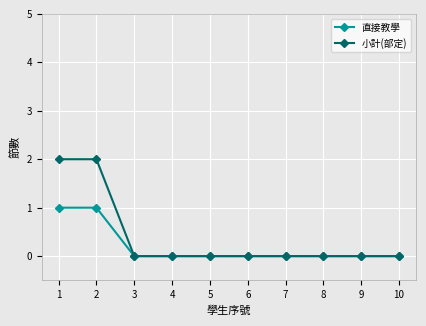

Is the value of 小計(部定) at 2 greater than the value of 直接教學 at 2?

Yes